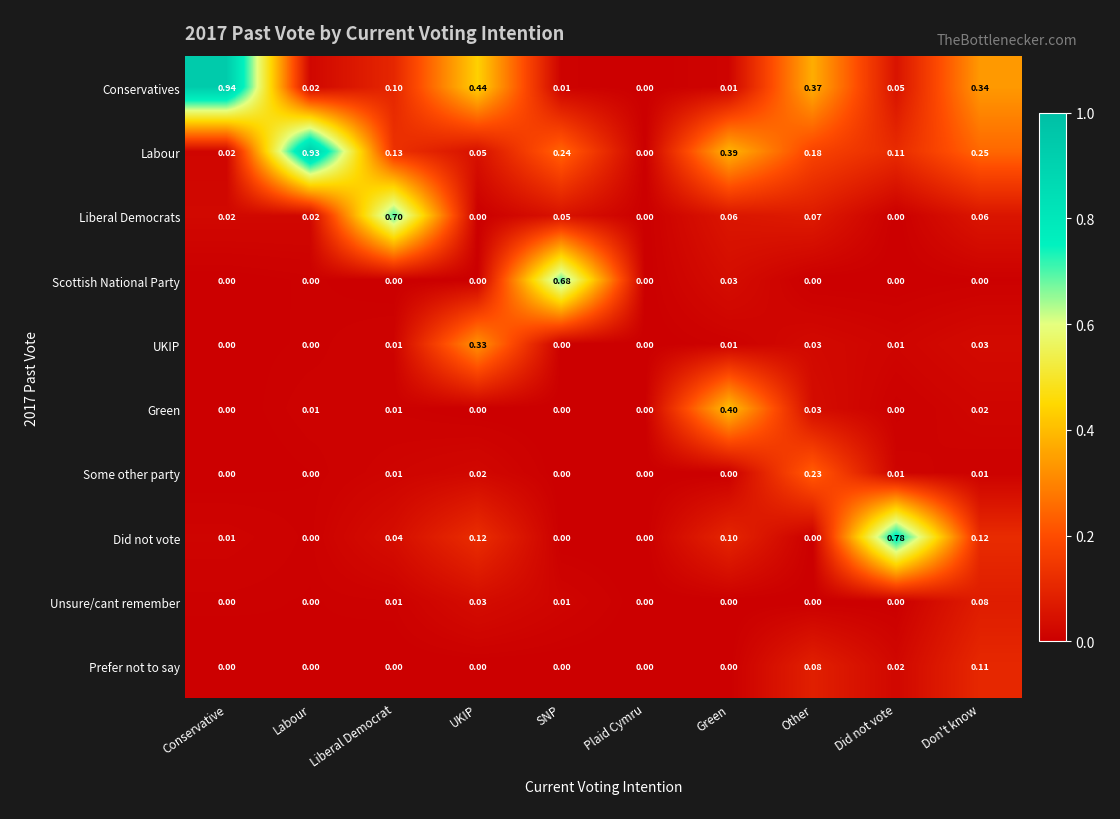

What is the difference between the highest and lowest values at SNP?

0.7